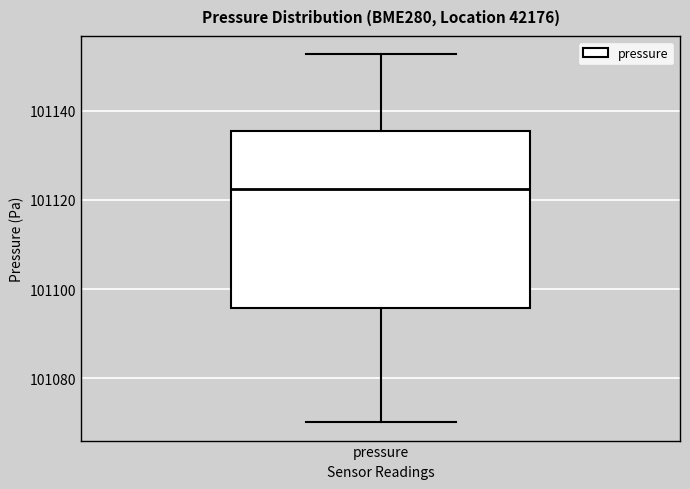

Transcribe this box plot: give where the median line is, the range the box spans, and where the two whiskers end, as read against the y-axis. The values are not printed on the chart, so give them approximately, as read against the axis.

median 101122, box 101096 to 101136, whiskers 101070 to 101152